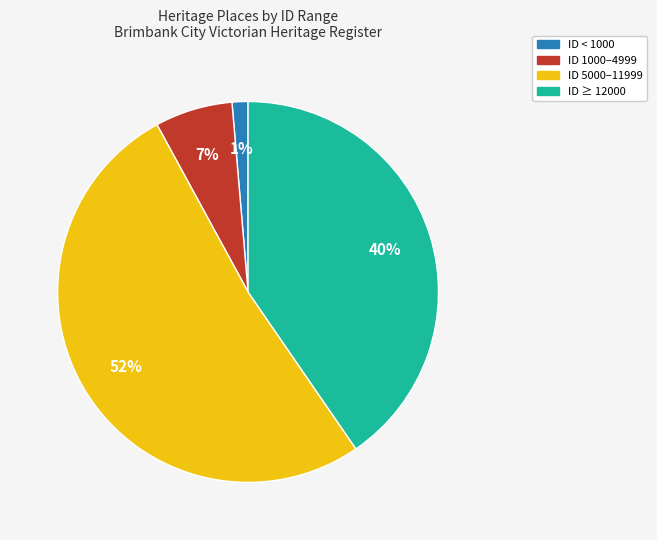

To the nearest percent, what is the combined percentage of ID 5000–11999 and ID ≥ 12000?

92%